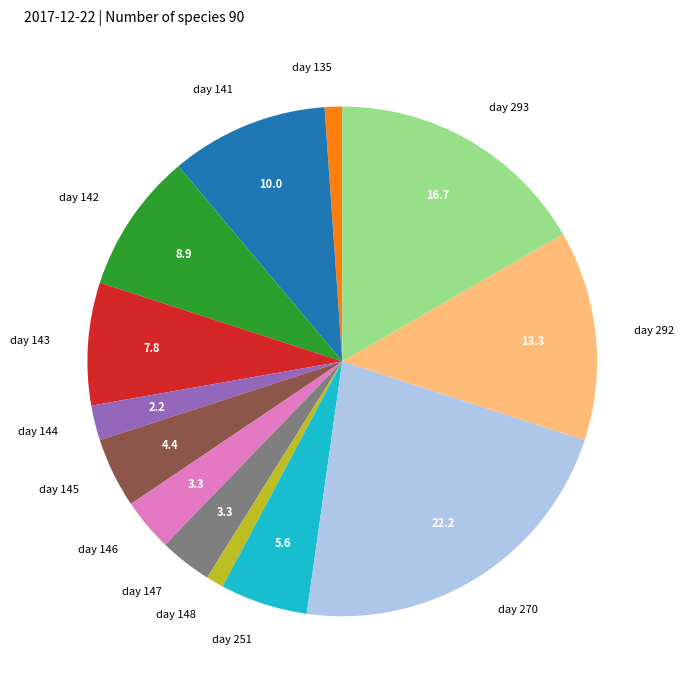

How many slices are in this pie chart?

13